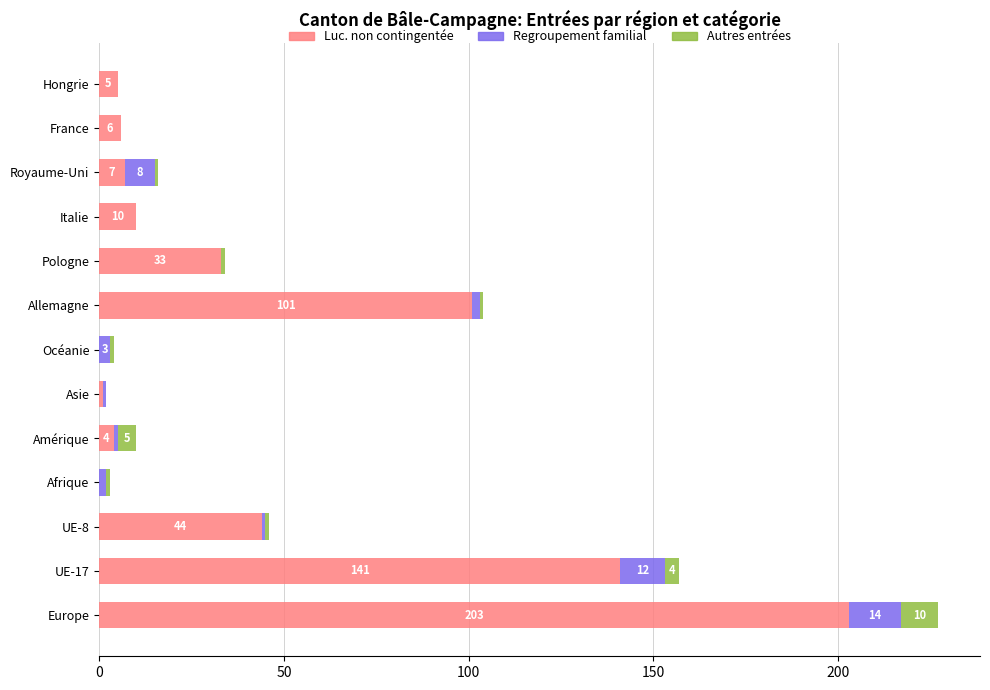

True or false: Luc. non contingentée has a value of 6 at France.

True